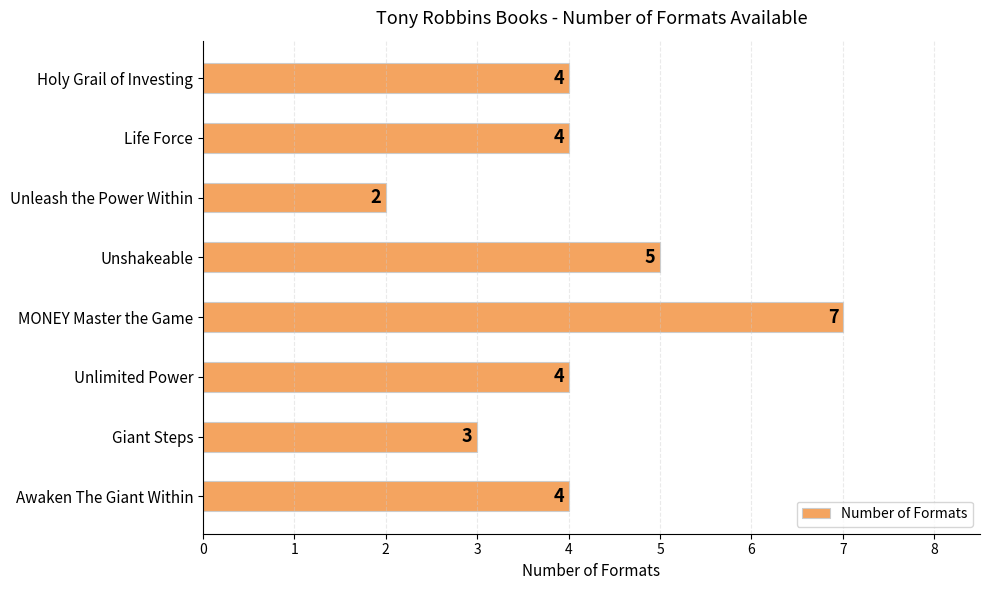

Count the values in the range 4 to 5.

5